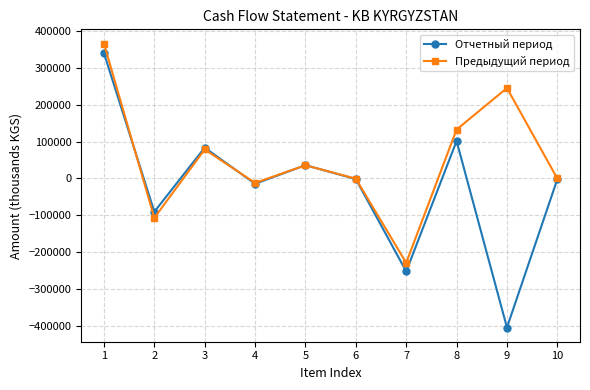

How many interior local valleys does the Предыдущий период series have?

3